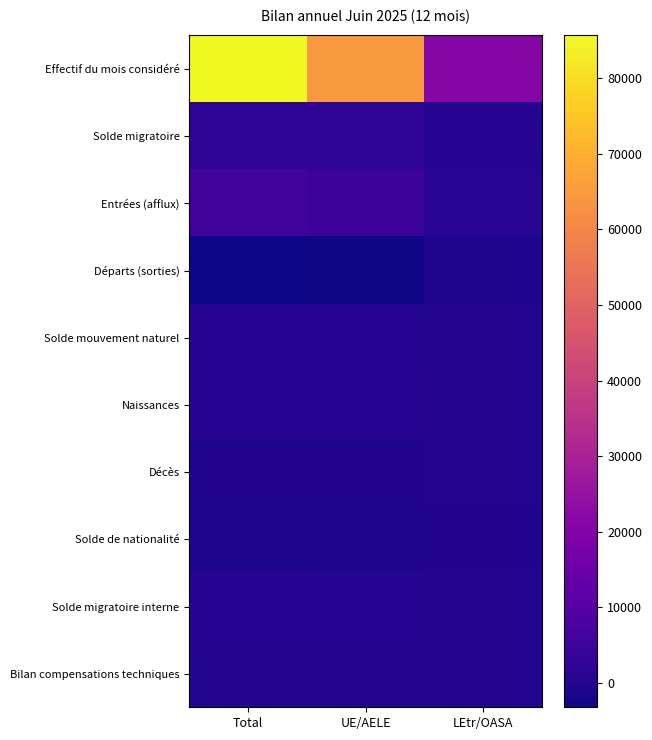

What is the total value across all series at LEtr/OASA?

21996